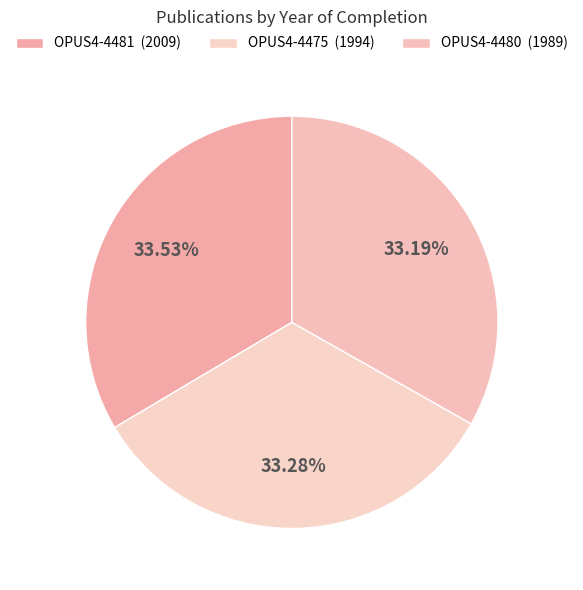

Which slice is the largest?

OPUS4-4481